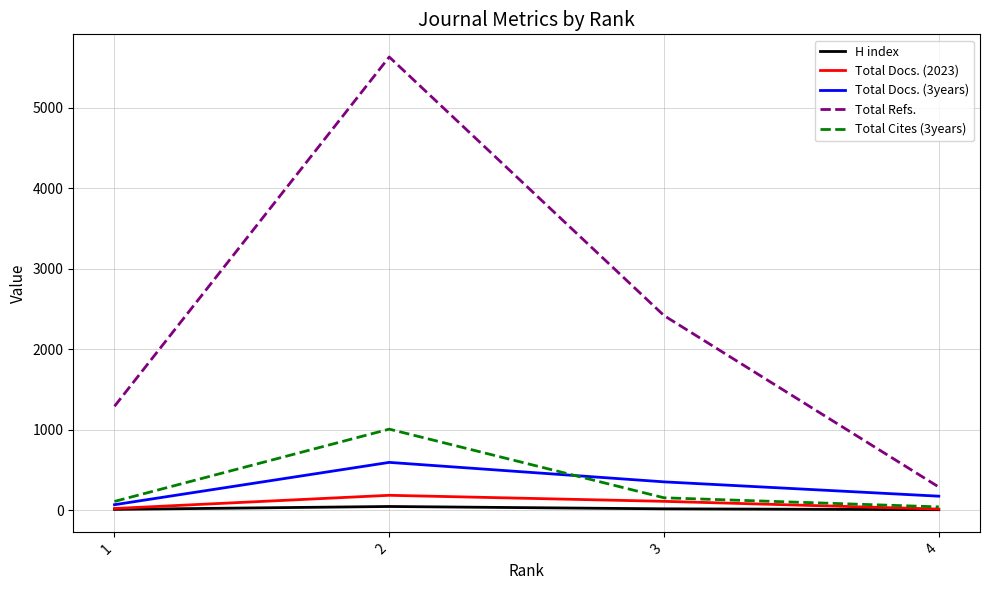

Rank the categories by Total Refs. value from lowest to highest.

4, 1, 3, 2